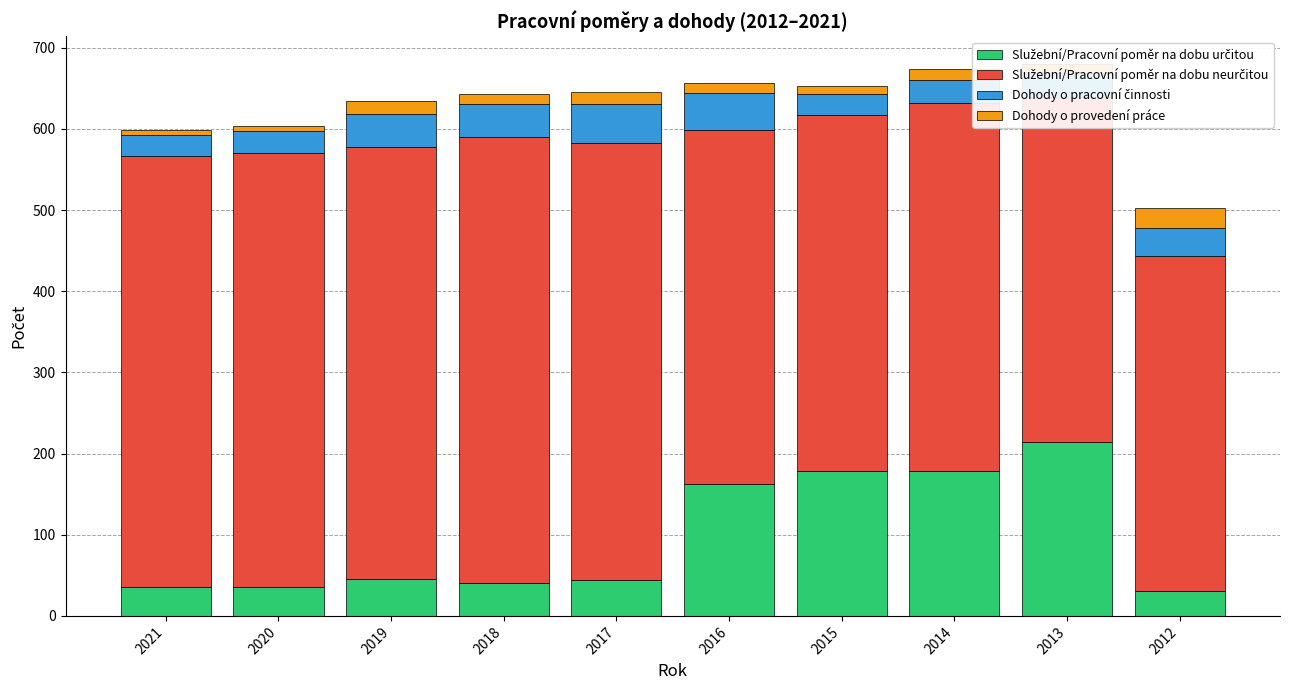

Does the chart contain stacked bars?

Yes